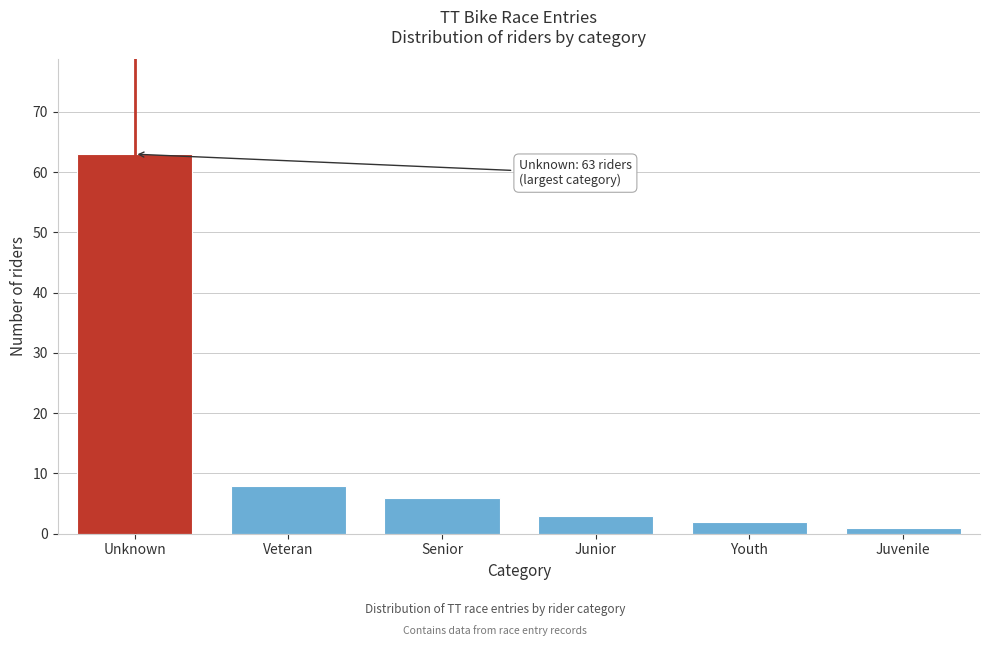

Reading right to left, extract all data points from this chart.

Juvenile=1	Youth=2	Junior=3	Senior=6	Veteran=8	Unknown=63